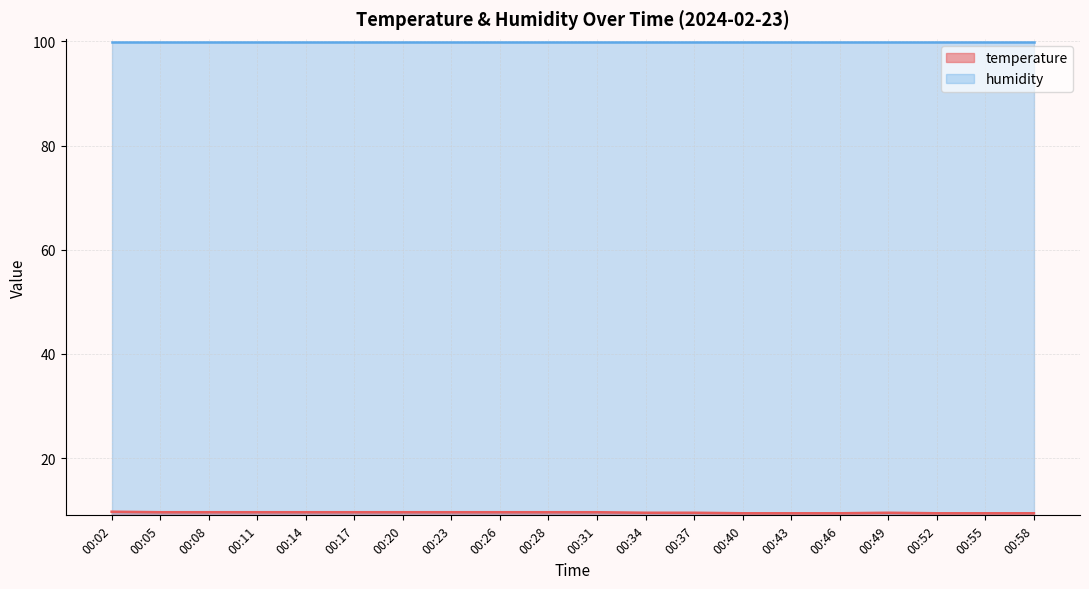

Which category has the lowest value across all series?

00:40